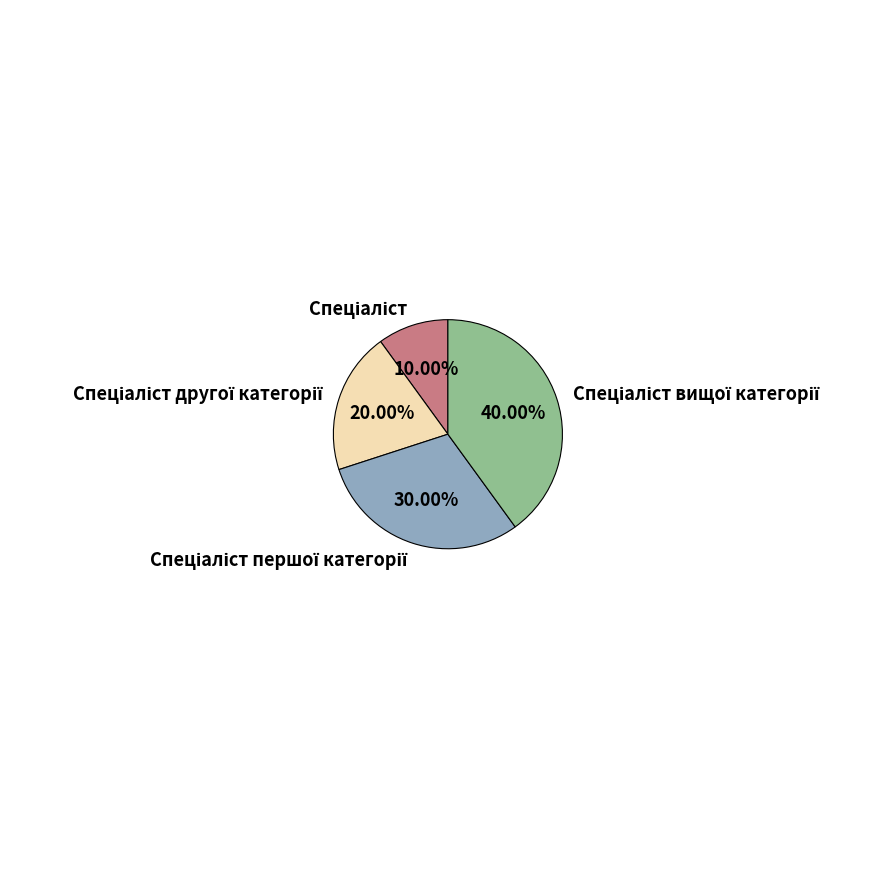

How many segments does this pie chart have?

4